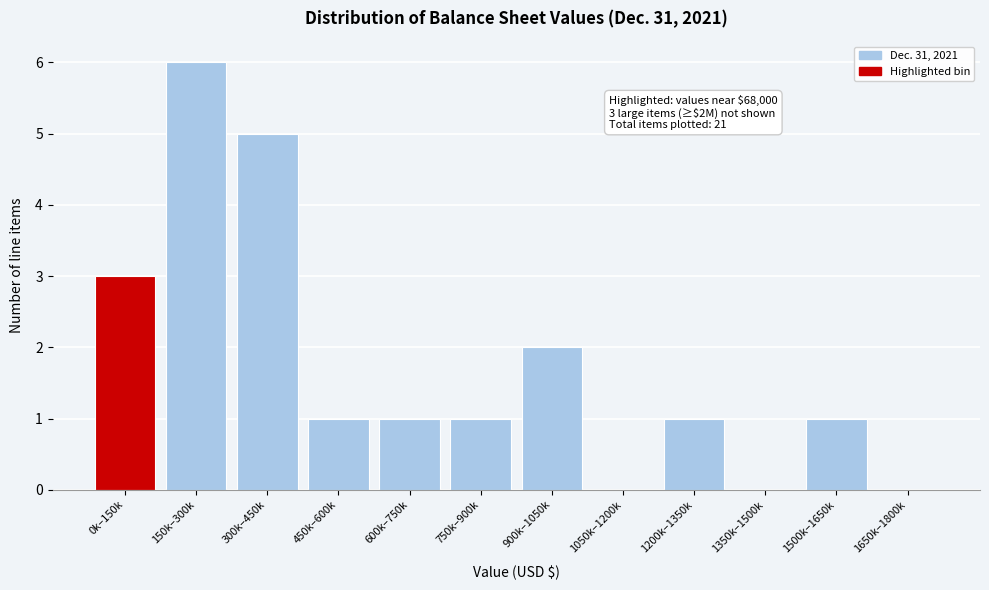

Reading left to right, transcribe all the data shown in this chart.

0k–150k=3	150k–300k=6	300k–450k=5	450k–600k=1	600k–750k=1	750k–900k=1	900k–1050k=2	1050k–1200k=0	1200k–1350k=1	1350k–1500k=0	1500k–1650k=1	1650k–1800k=0